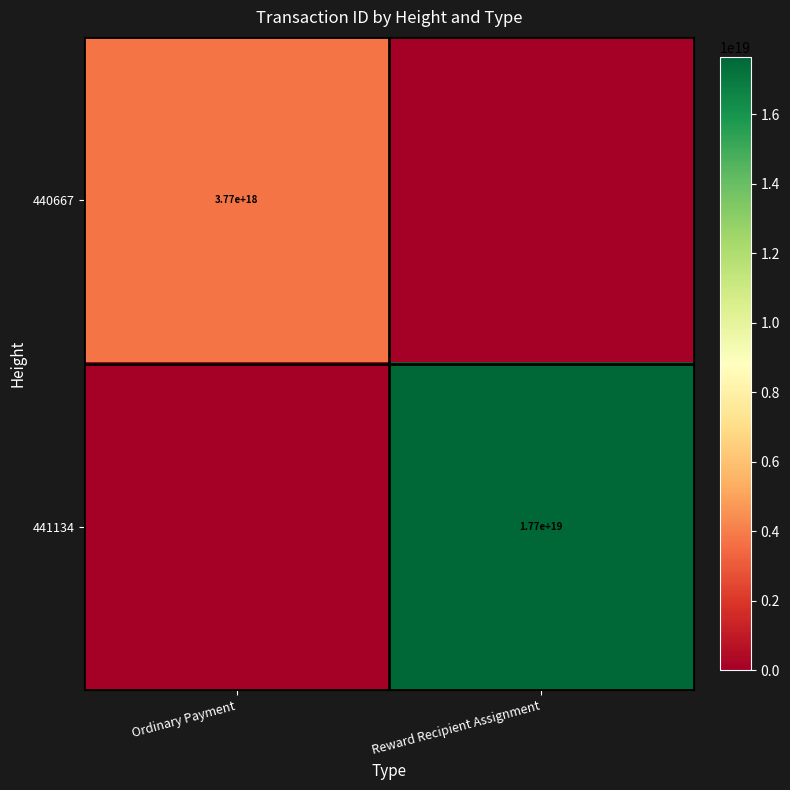

What is the total value across all series at Reward Recipient Assignment?

17653941326998964224